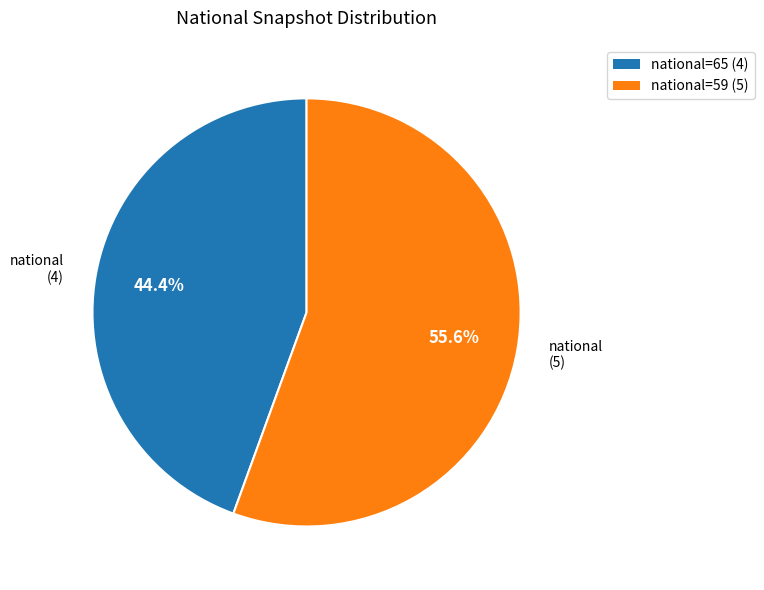

What percentage do national=65 (4) and national=59 (5) together represent?

100.0%